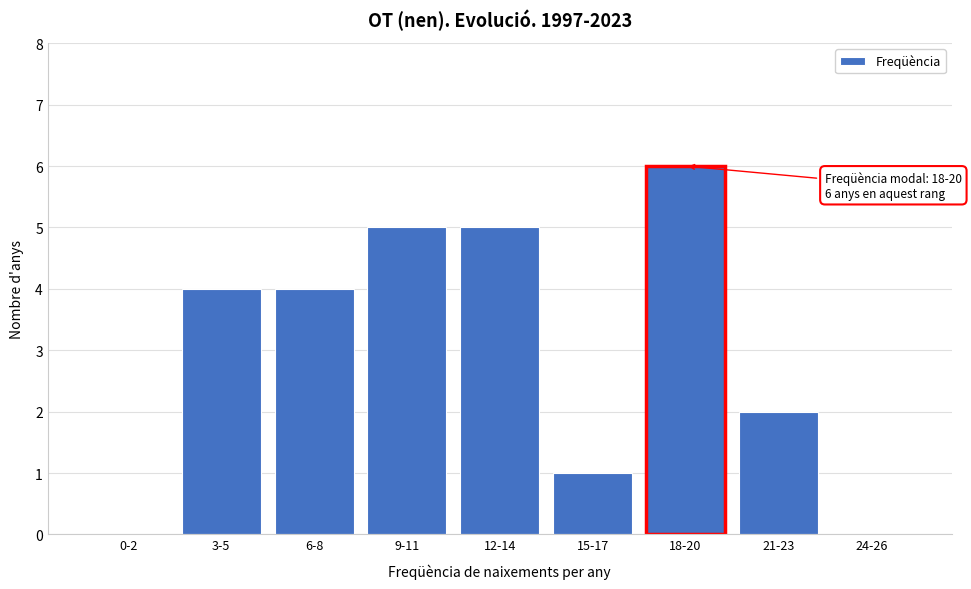

Reading left to right, what are all the values shown in this chart?

0-2=0	3-5=4	6-8=4	9-11=5	12-14=5	15-17=1	18-20=6	21-23=2	24-26=0